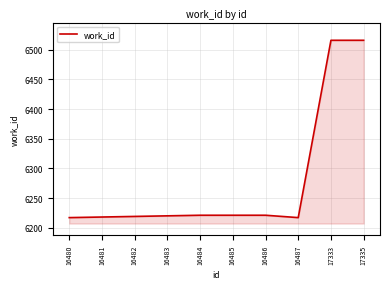

True or false: the data shows 6218 at 16481.

True